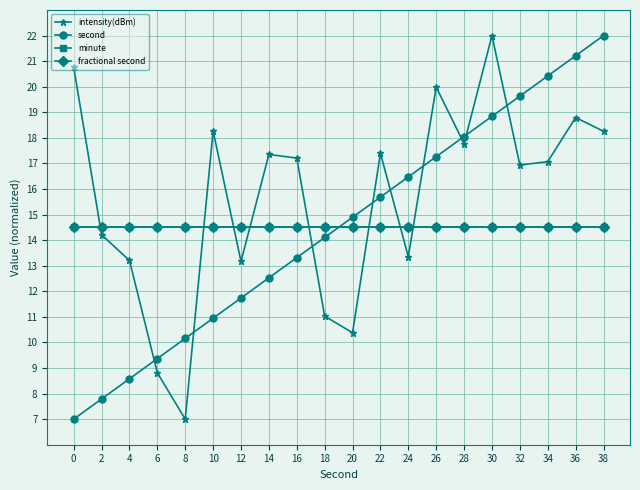

What is the sum of all fractional second values?

290.0